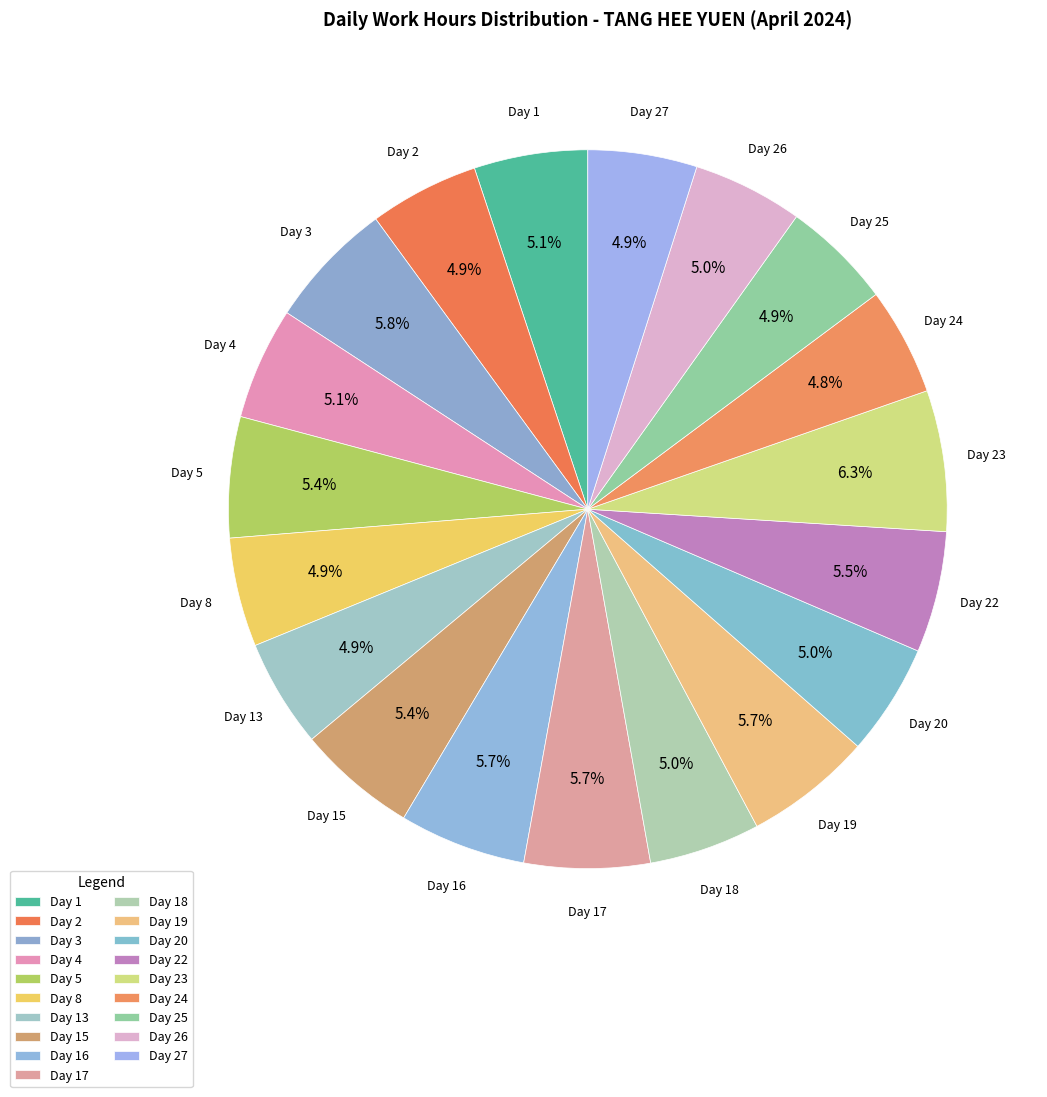

The Day 4 slice represents 1% of the pie. True or false?

False